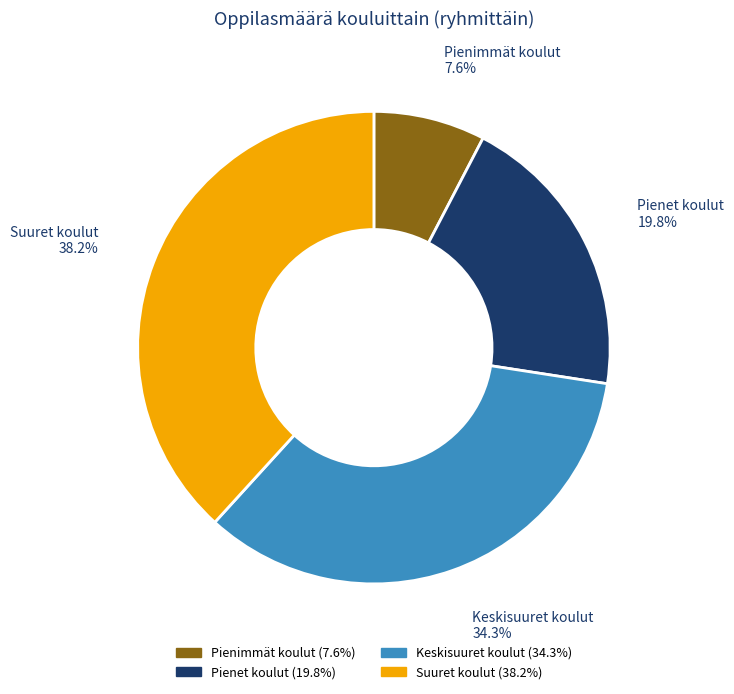

Approximately how many times larger is the value at Pienet koulut compared to Suuret koulut?

0.5